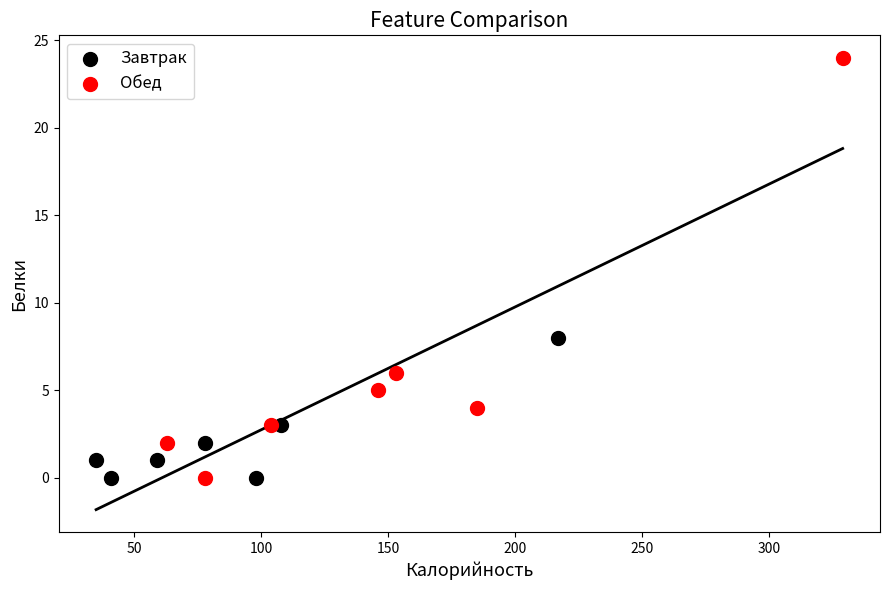

Which series contains the highest Y value?

Обед